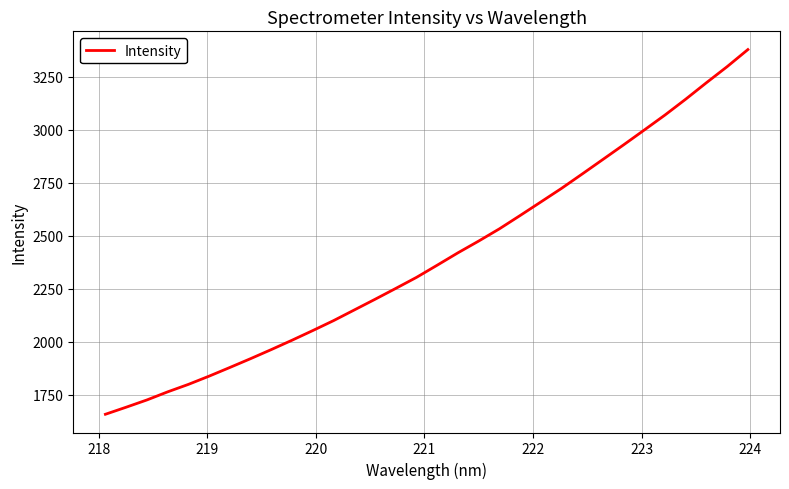

What is the minimum value shown in the chart?

1658.4